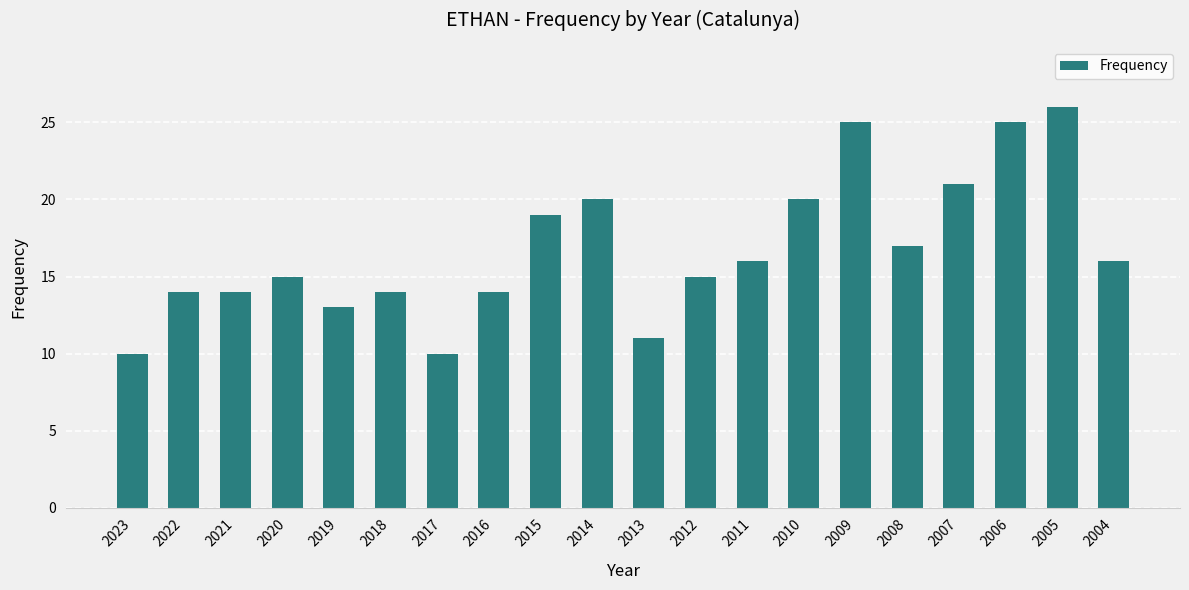

What is the ratio of the value at 2011 to the value at 2005?

0.6